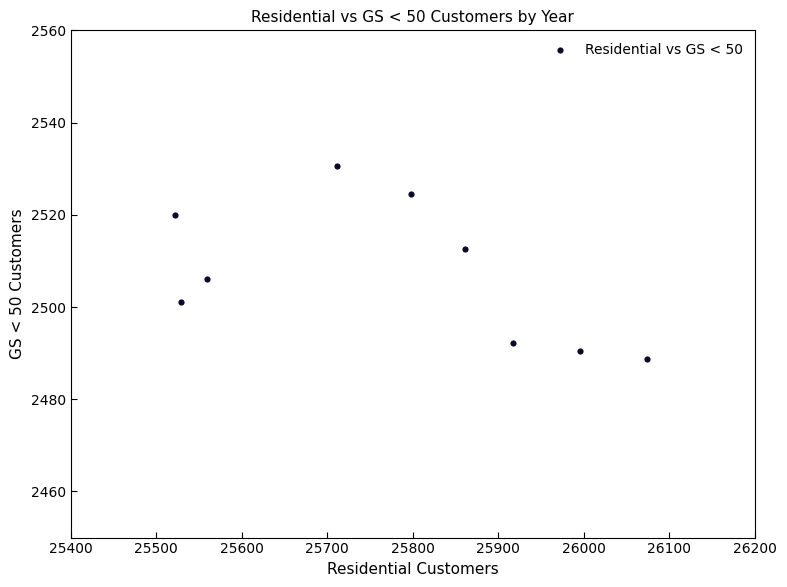

What is the range of Y values (max minus min)?

41.7